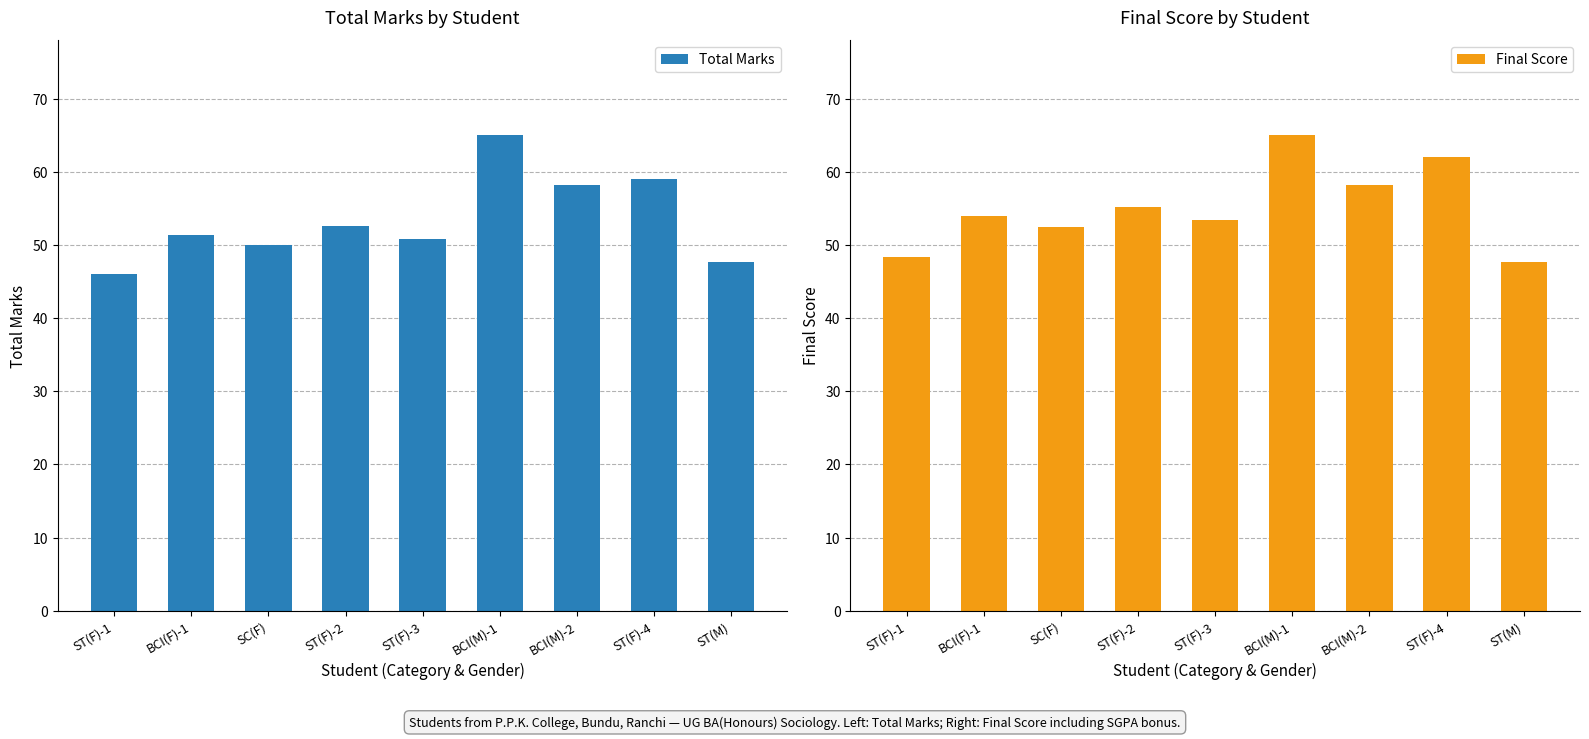

List the labels in order of Total Marks value, largest first.

BCI(M)-1, ST(F)-4, BCI(M)-2, ST(F)-2, BCI(F)-1, ST(F)-3, SC(F), ST(M), ST(F)-1